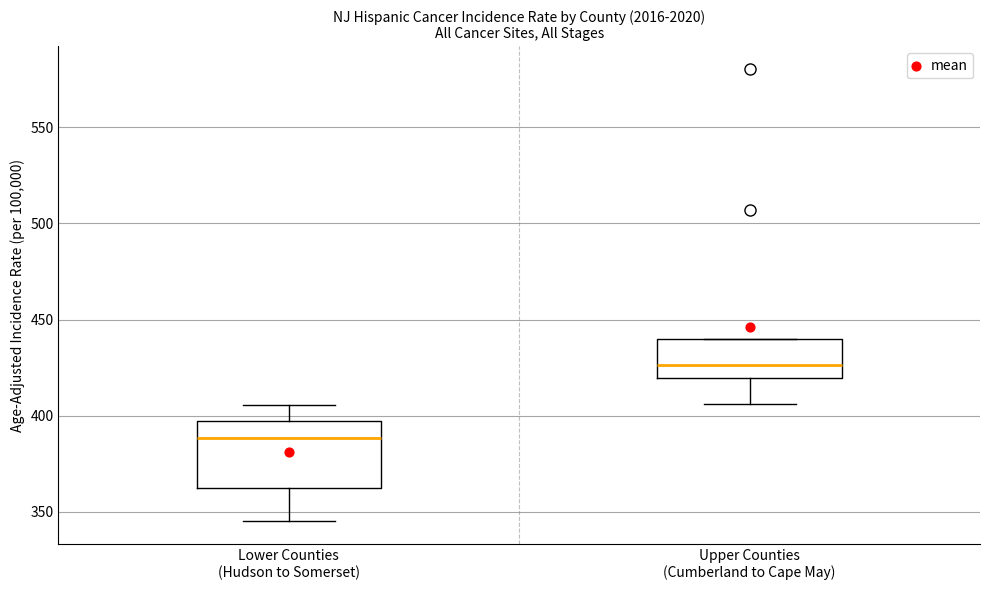

Where does the lower whisker of the box for Upper Counties (Cumberland to Cape May) end on the y-axis? The values are not printed on the chart, so give them approximately, as read against the axis.

405